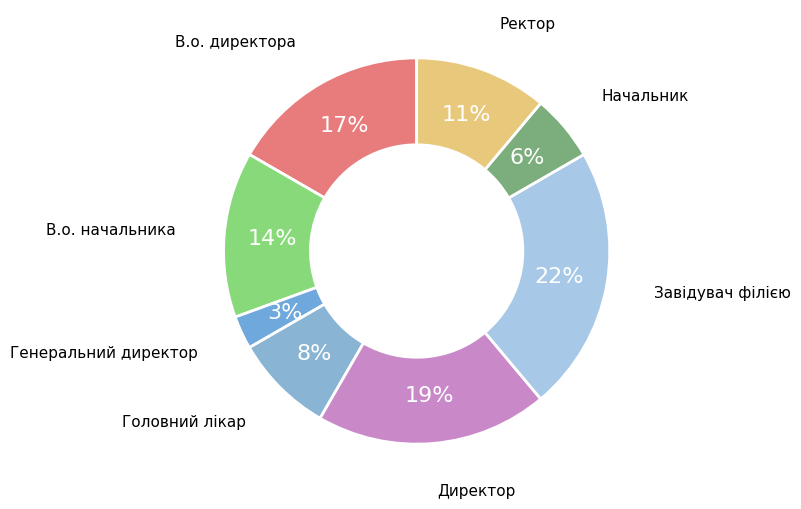

Approximately how many times larger is the value at В.о. директора compared to В.о. начальника?

1.2